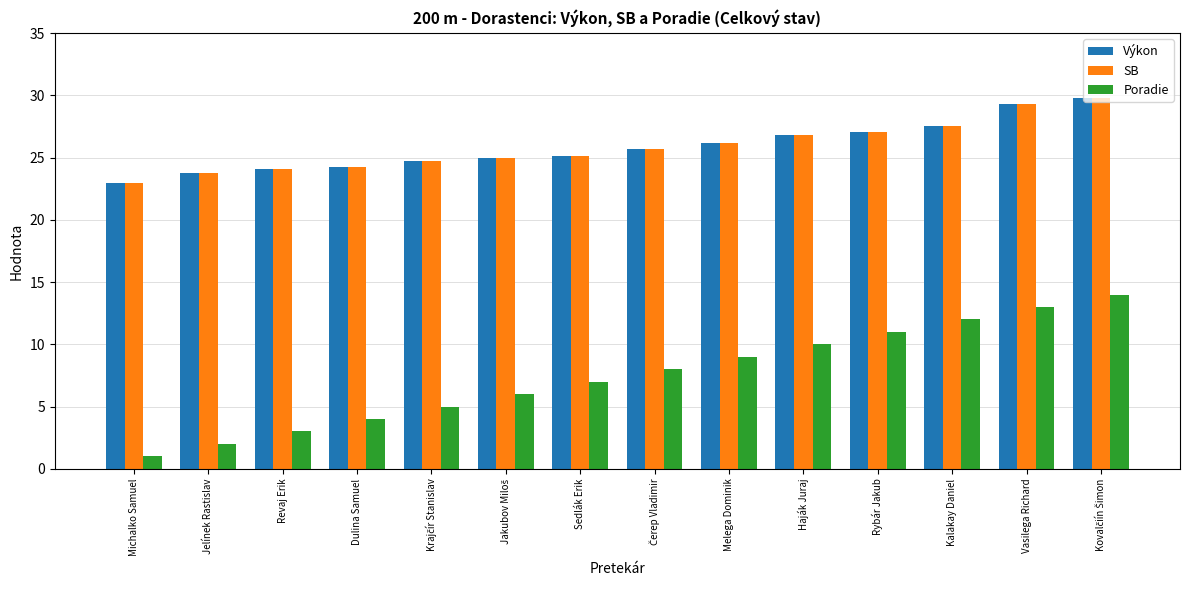

Does the chart contain any negative values?

No